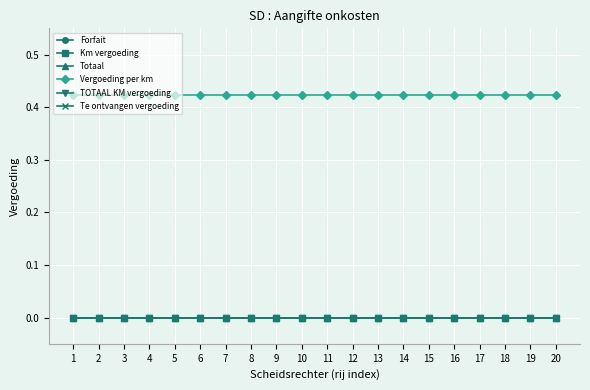

What is the sum of all Vergoeding per km values?

8.5